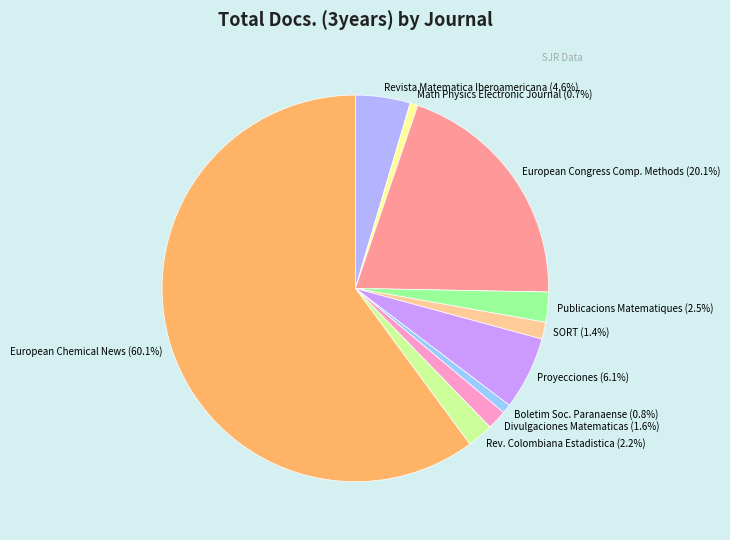

Combined, do Rev. Colombiana Estadistica (2.2%) and Divulgaciones Matematicas (1.6%) account for over 50%?

No